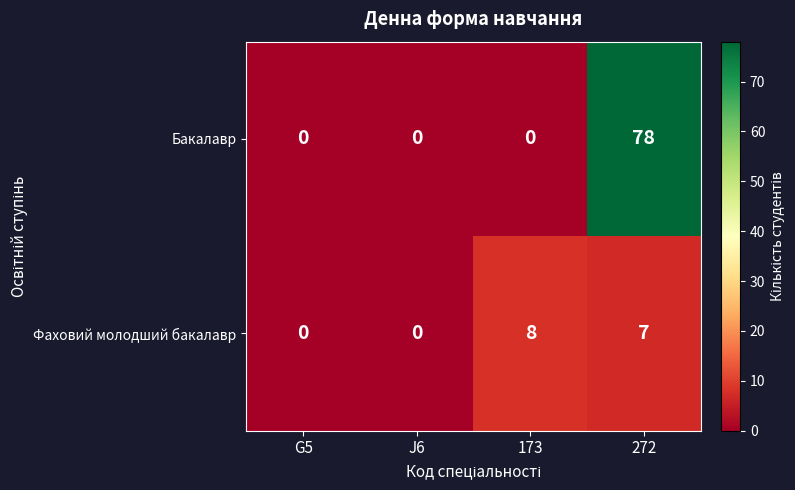

Reading right to left, list all the values displayed in this chart.

Бакалавр: 272=78	173=0	J6=0	G5=0
Фаховий молодший бакалавр: 272=7	173=8	J6=0	G5=0